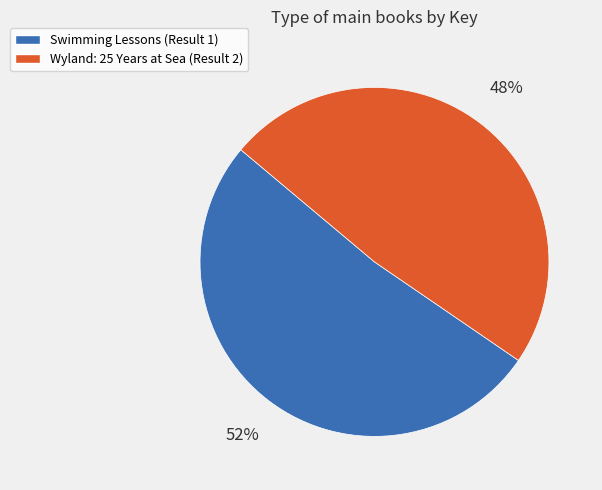

To the nearest percent, what is the combined percentage of Wyland: 25 Years at Sea (Result 2) and Swimming Lessons (Result 1)?

100%